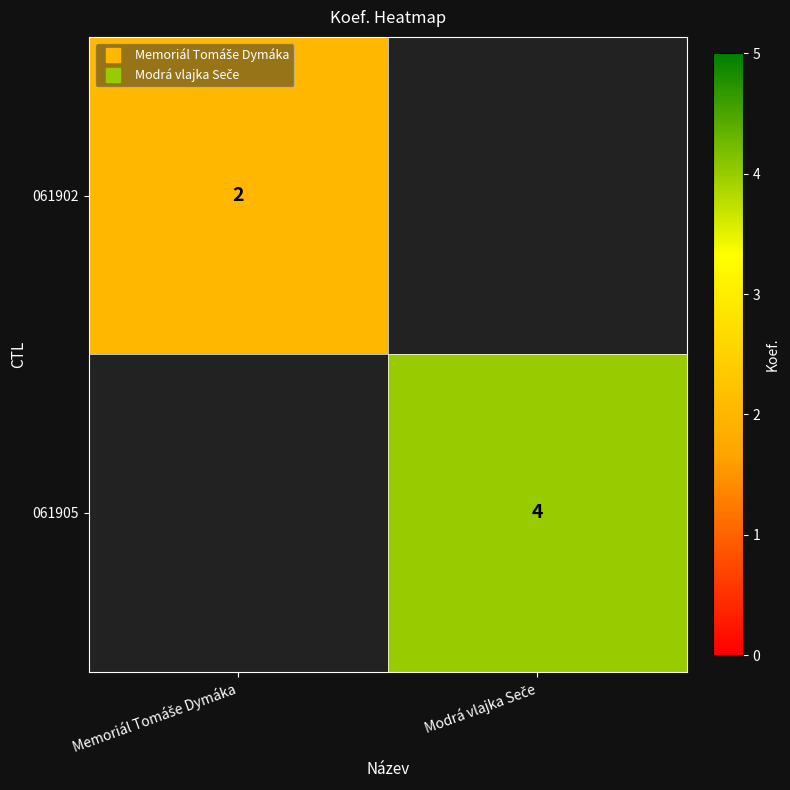

What is the minimum value shown in the chart?

2.0